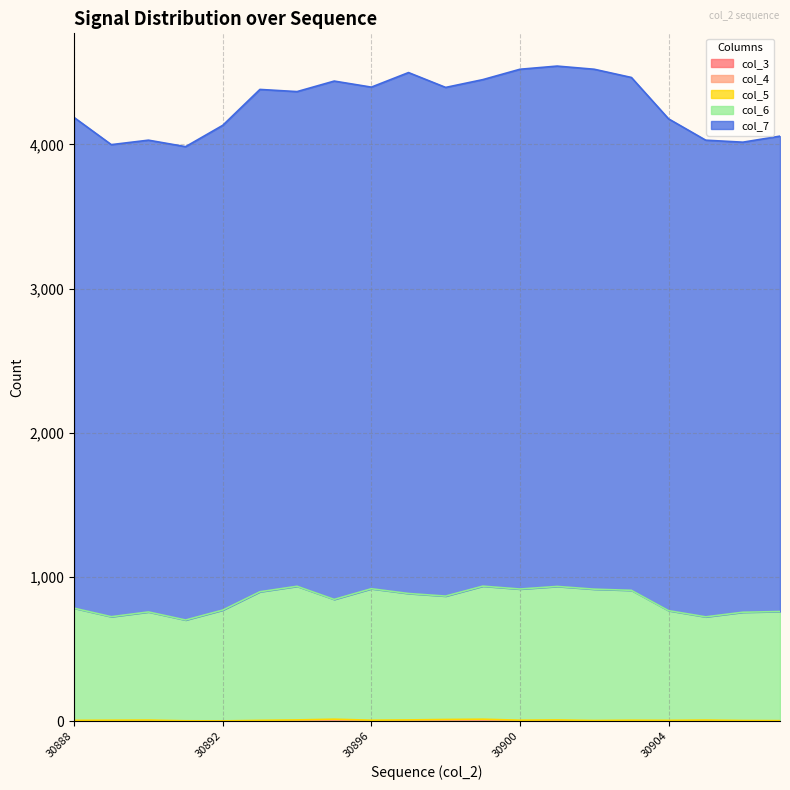

Rank the series at 30899 from lowest to highest value.

col_3, col_4, col_5, col_6, col_7